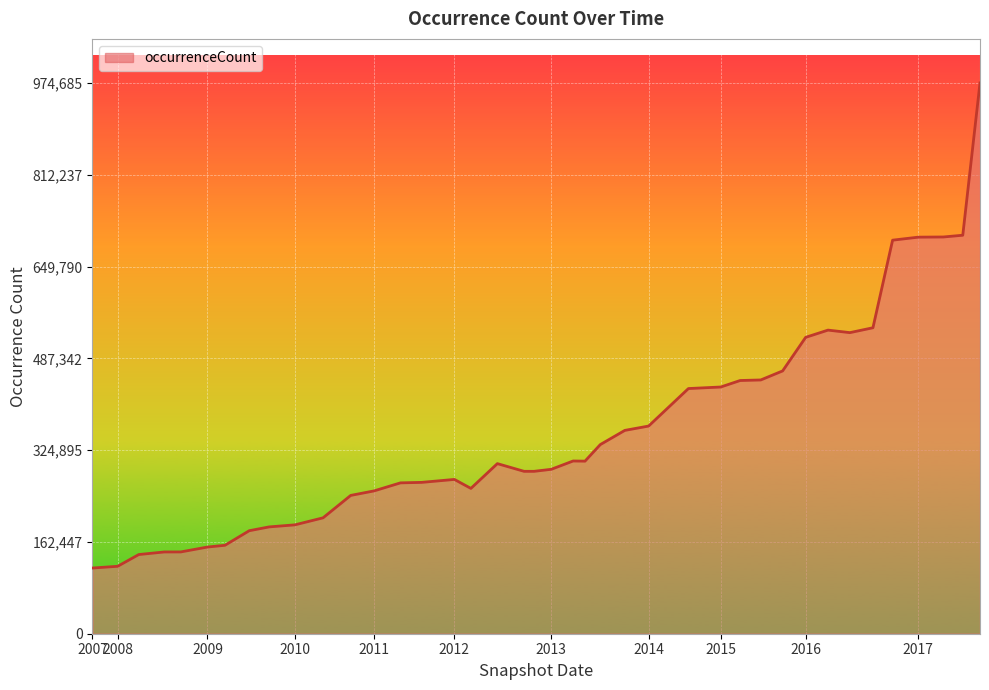

What is the minimum value shown in the chart?

116266